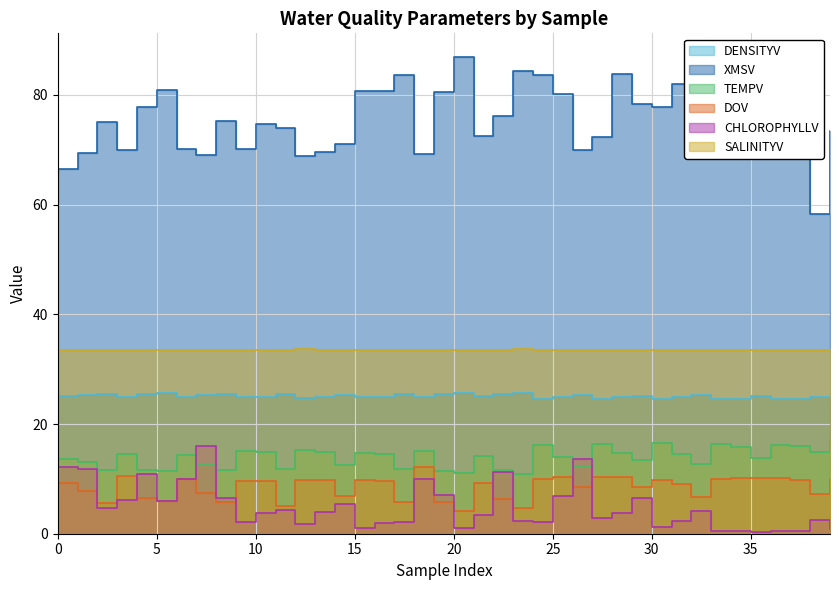

What is the average value of the DENSITYV series?

25.1